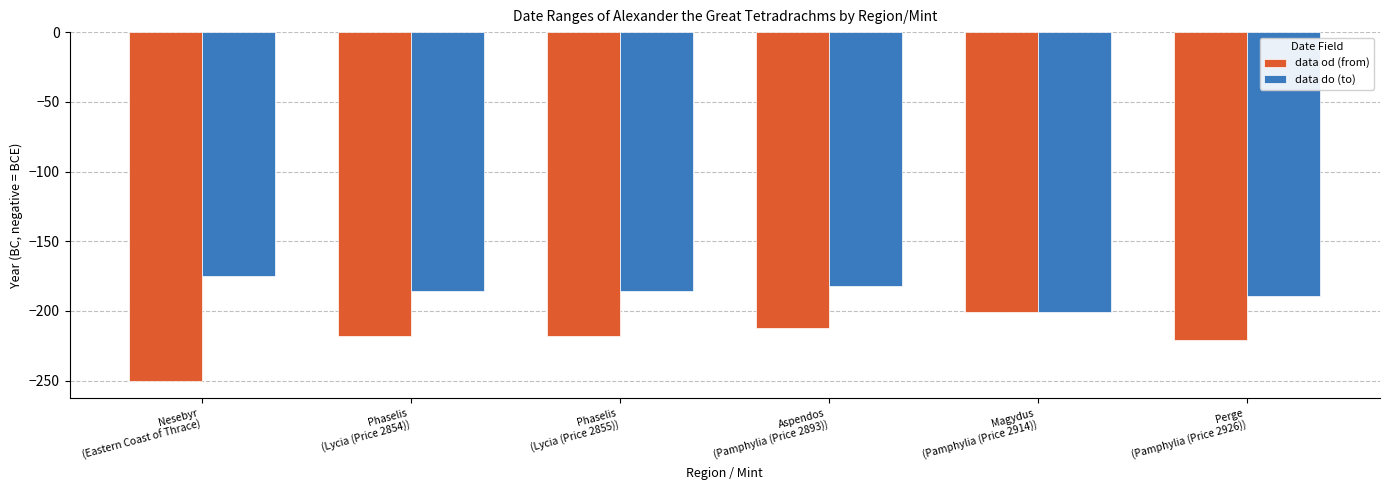

Is it true that data od (from) equals -369 at Nesebyr
(Eastern Coast of Thrace)?

False